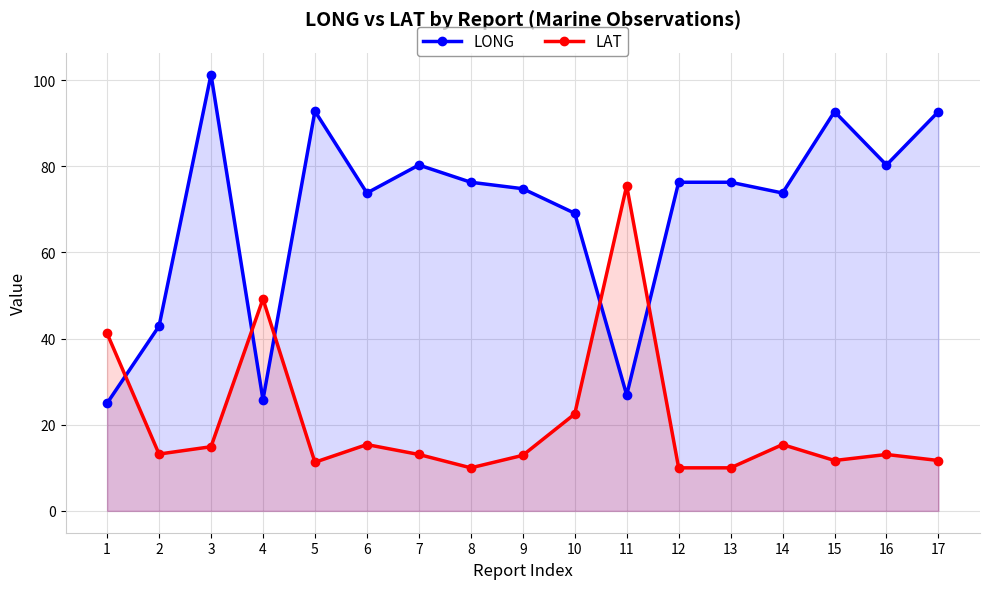

Reading right to left, extract all data points from this chart.

LONG: 17=92.7	16=80.3	15=92.7	14=73.8	13=76.3	12=76.3	11=26.9	10=69.1	9=74.8	8=76.3	7=80.3	6=73.8	5=92.8	4=25.8	3=101.3	2=42.9	1=25.0
LAT: 17=11.7	16=13.1	15=11.7	14=15.4	13=10.0	12=10.0	11=75.5	10=22.5	9=12.9	8=10.0	7=13.1	6=15.4	5=11.3	4=49.2	3=14.9	2=13.2	1=41.2